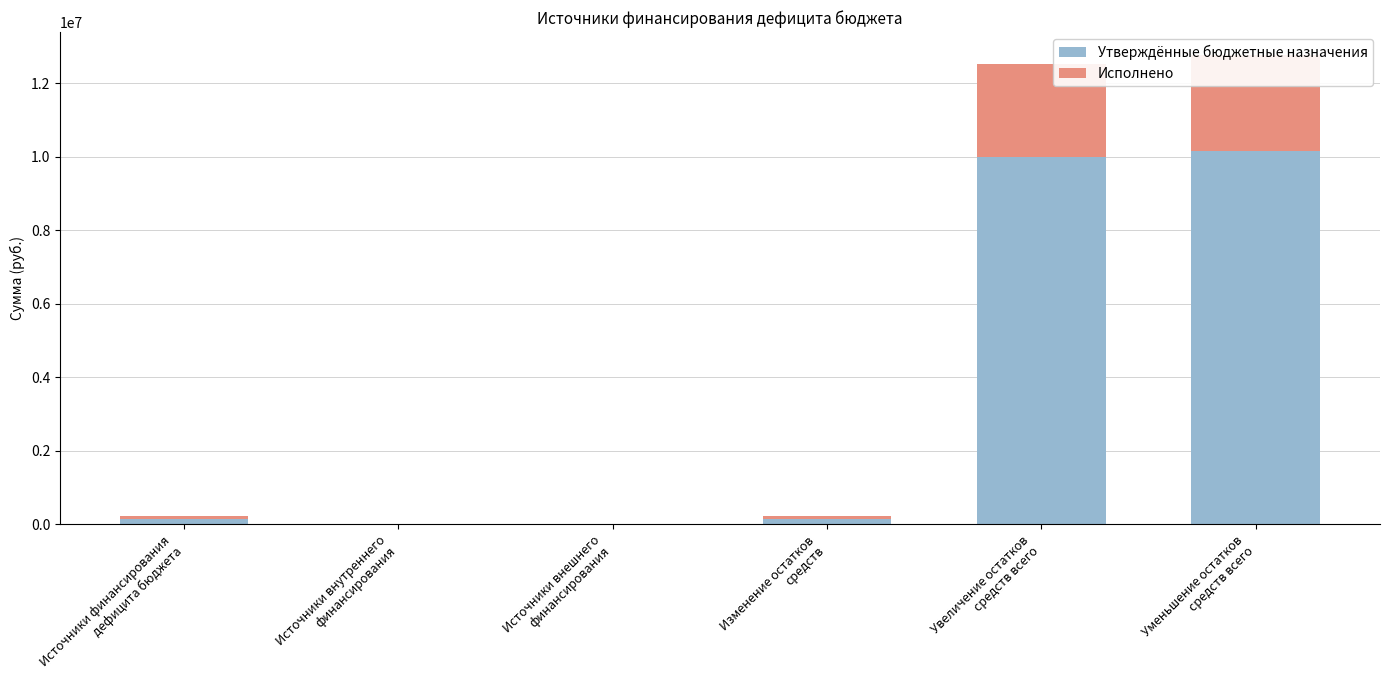

What is the maximum value for Исполнено?

2591784.7